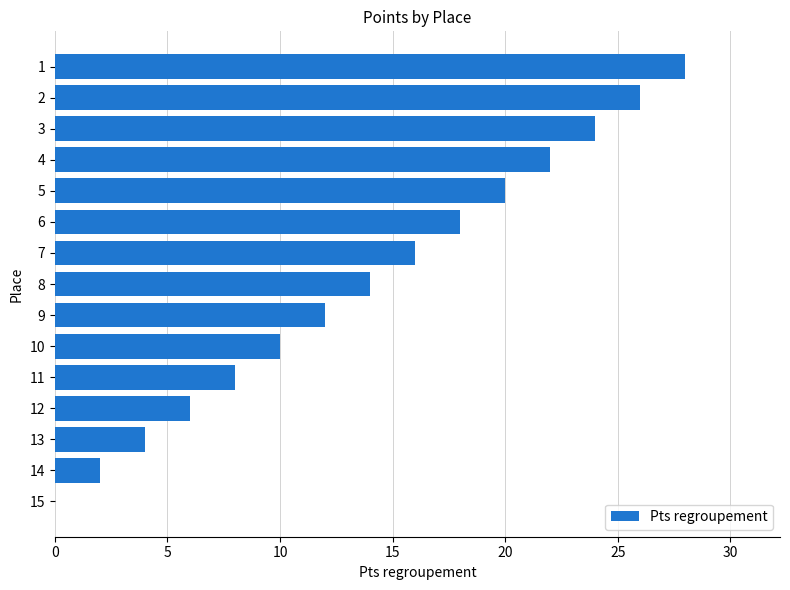

Count the number of categories in the chart.

15